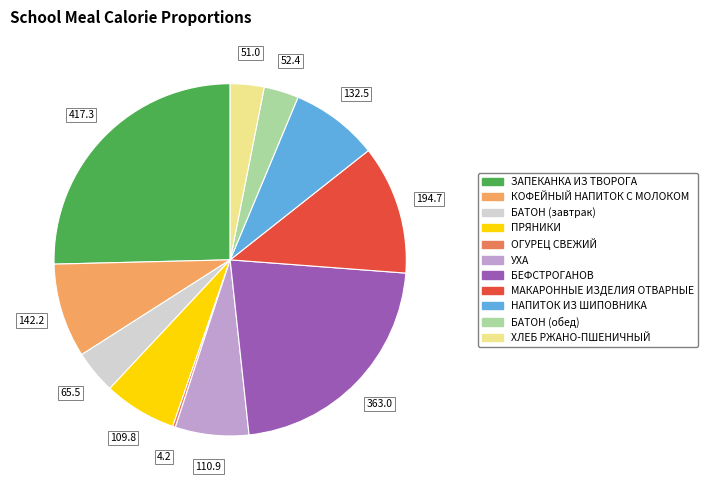

Is it true that УХА is 1% of the pie?

False